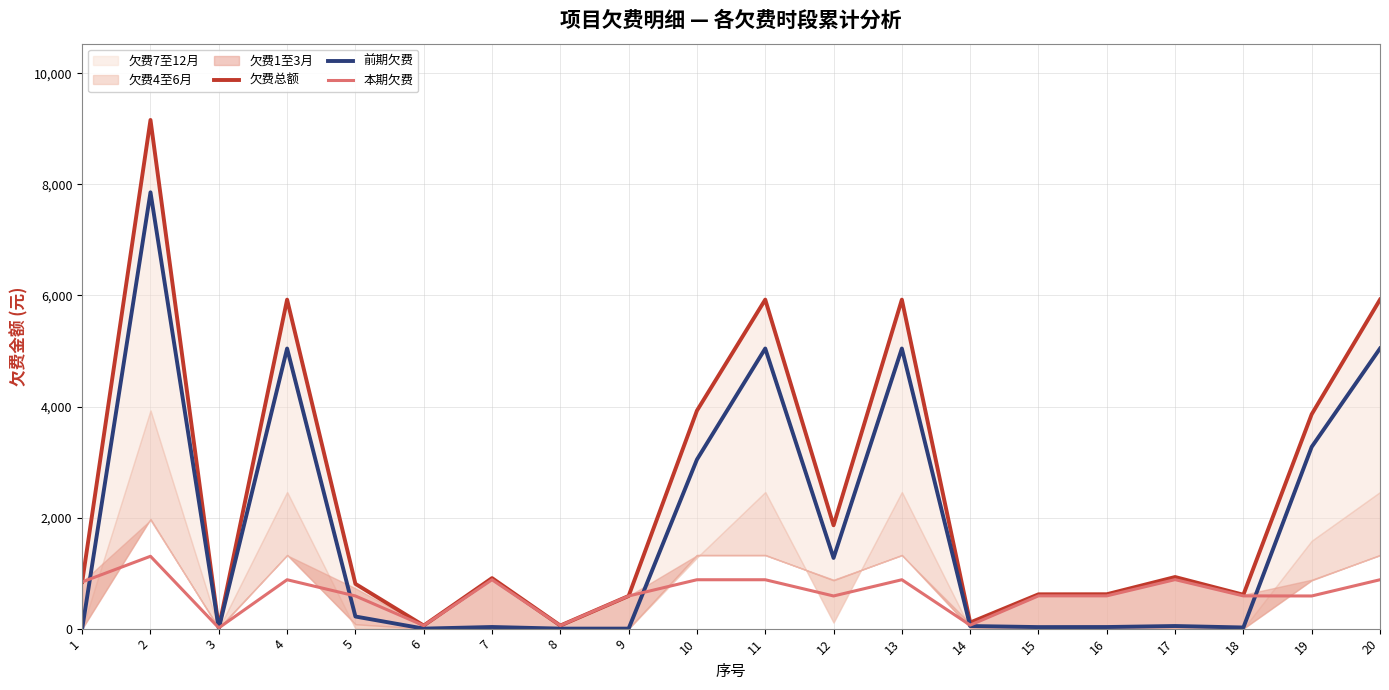

How many interior local peaks does the 欠费总额 series have?

6